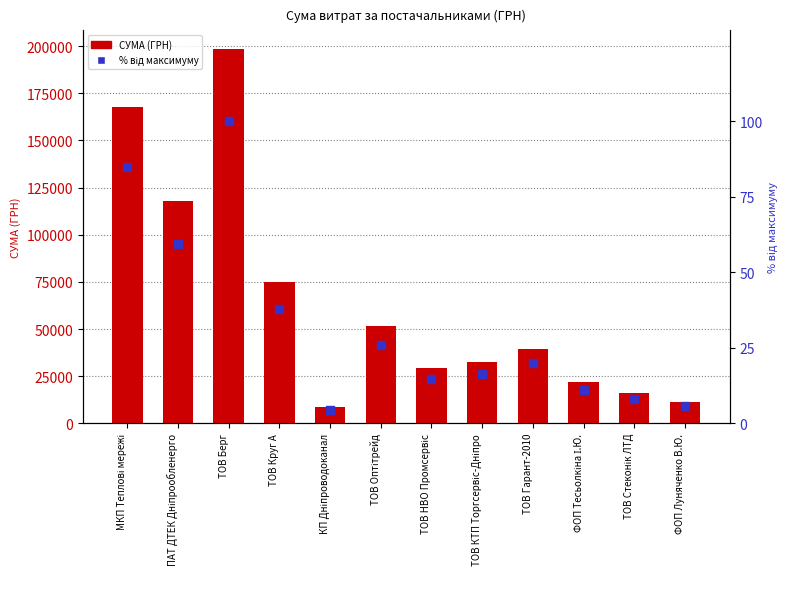

What is the total value across all series at ТОВ Стеконік ЛТД?

15811.1